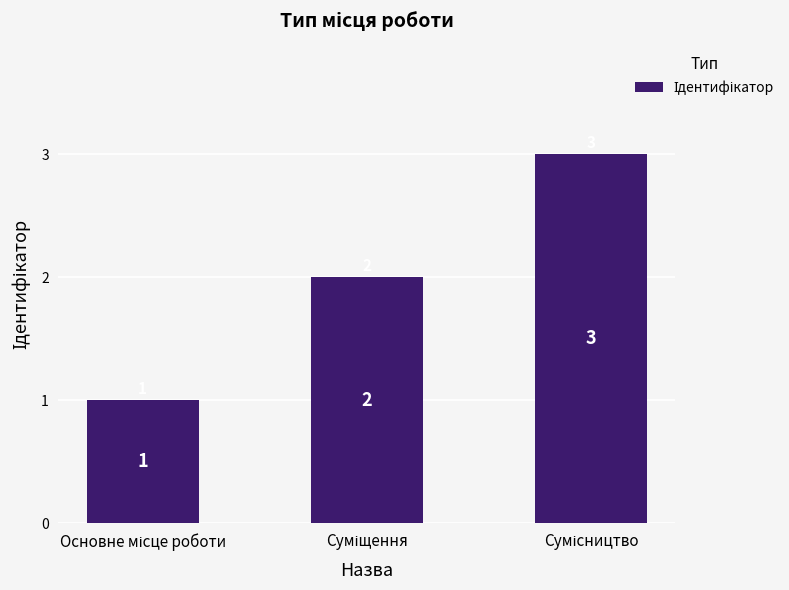

What is the sum of all values?

6